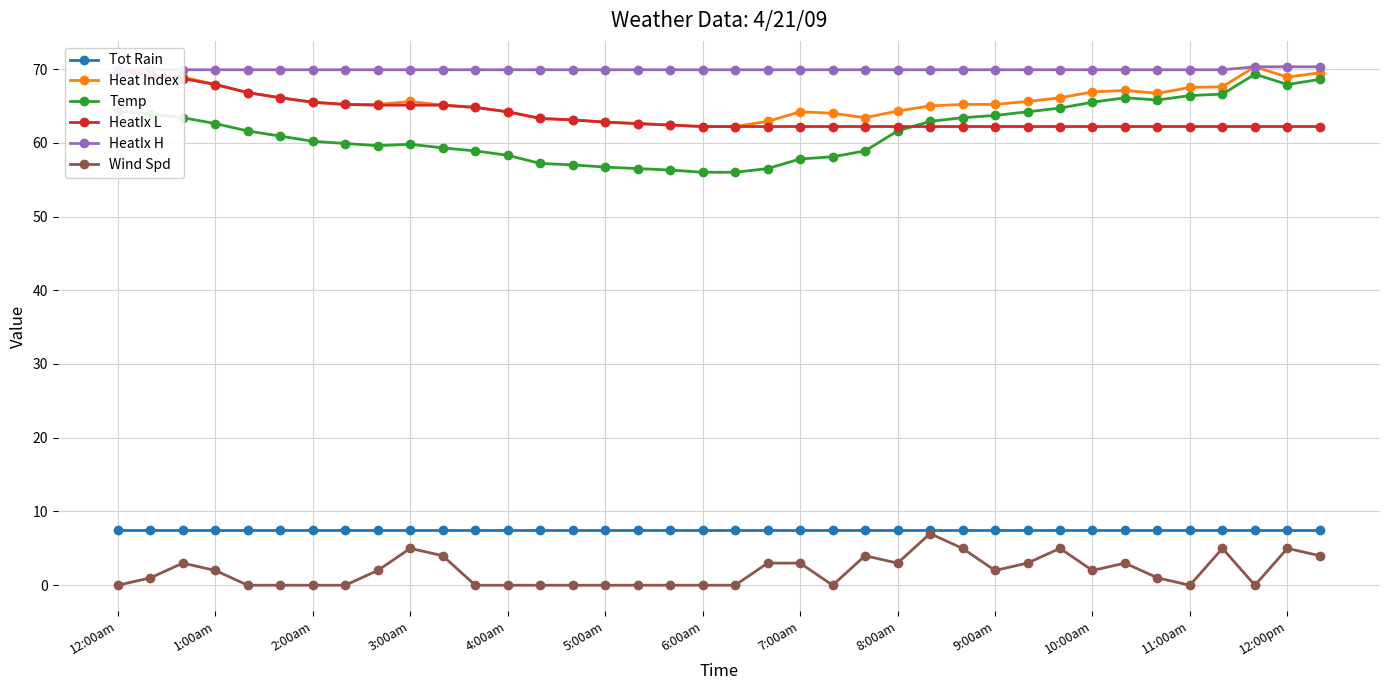

Rank the series by their maximum value, from lowest to highest.

Wind Spd, Tot Rain, Temp, HeatIx L, Heat Index, HeatIx H